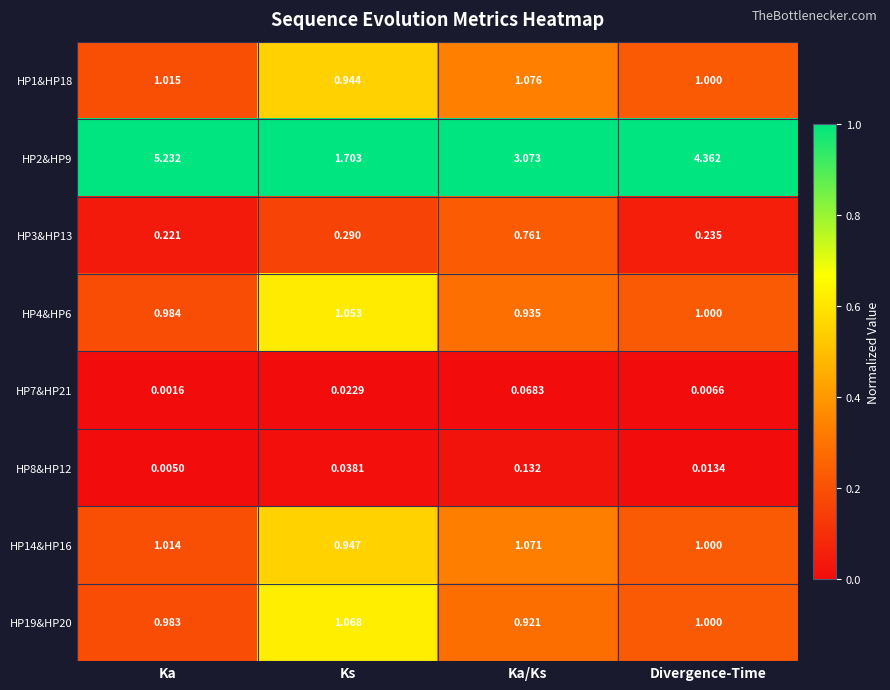

Is the value of HP19&HP20 at Divergence-Time greater than the value of HP1&HP18 at Ka/Ks?

No